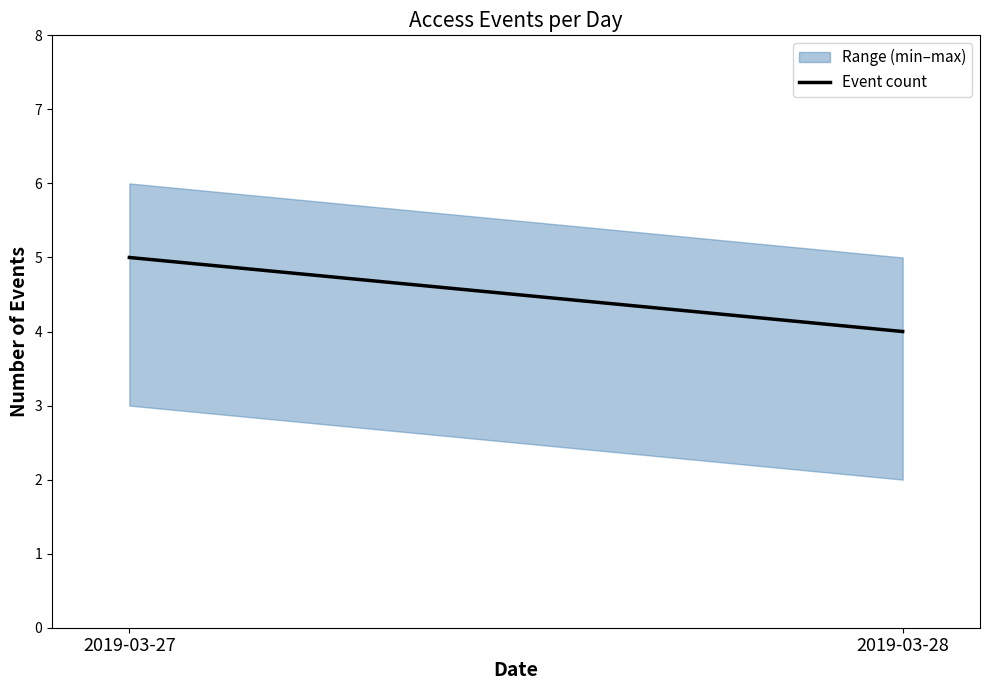

How many values are below 5?

1